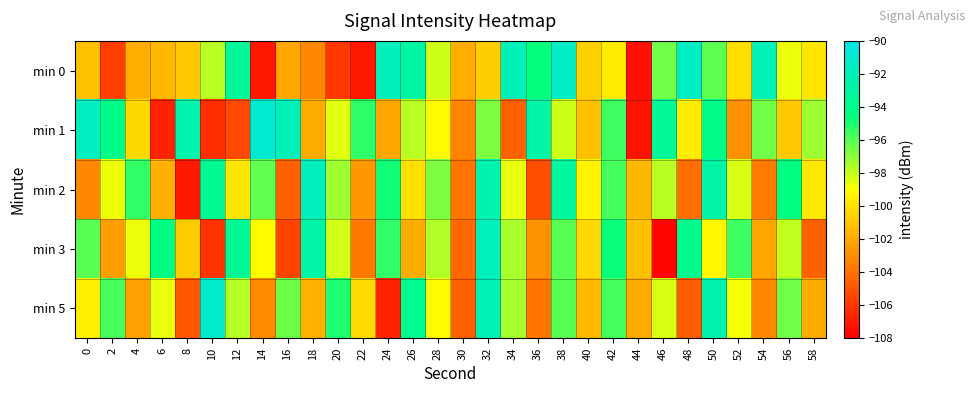

At which category is the sum across all series the highest?

32